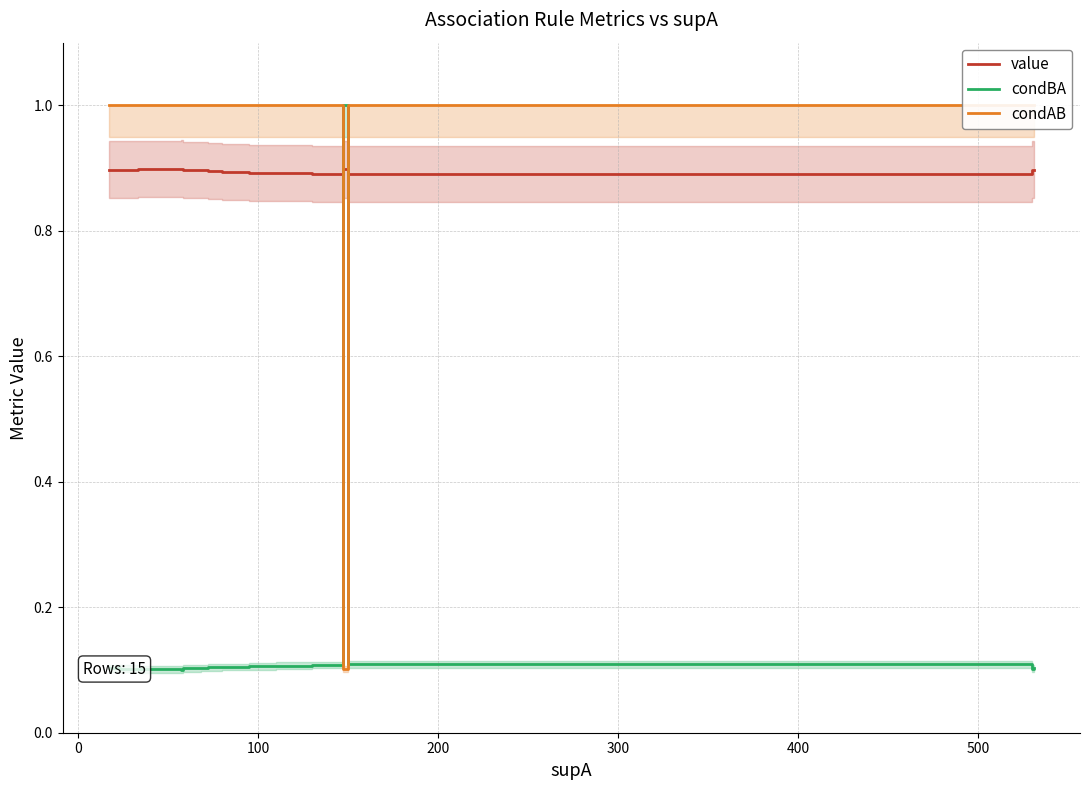

True or false: value and condBA cross at least once.

True